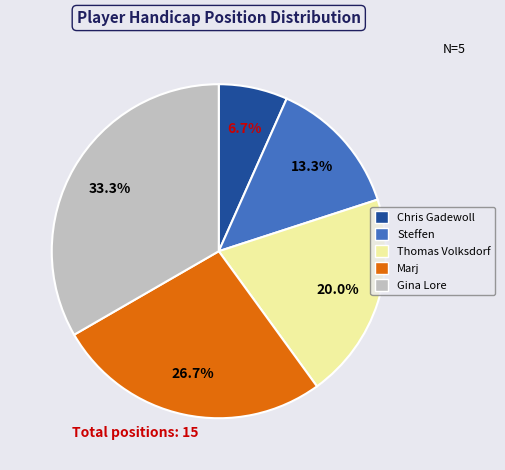

What percentage is the Gina Lore slice, to the nearest percent?

33%